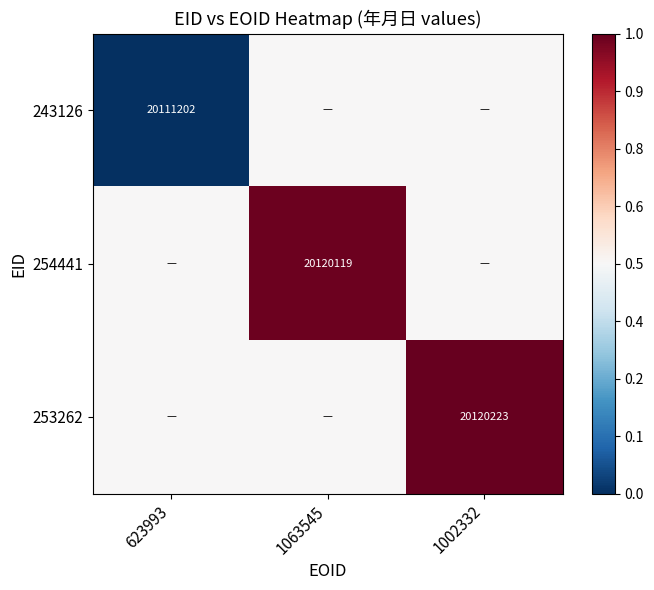

The value of 254441 at 1002332 is 0.5. True or false?

True